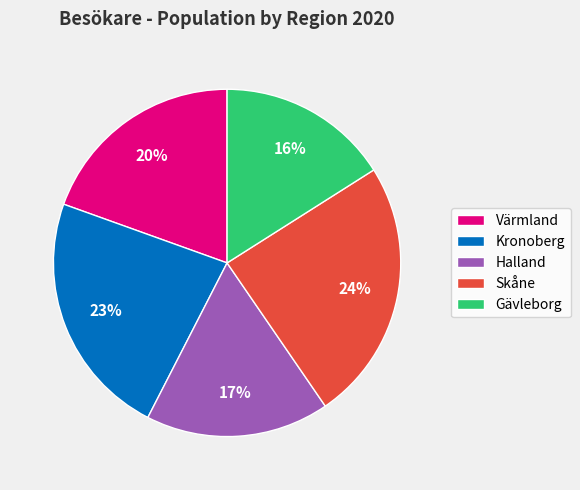

To the nearest percent, what is the combined percentage of Gävleborg and Värmland?

36%